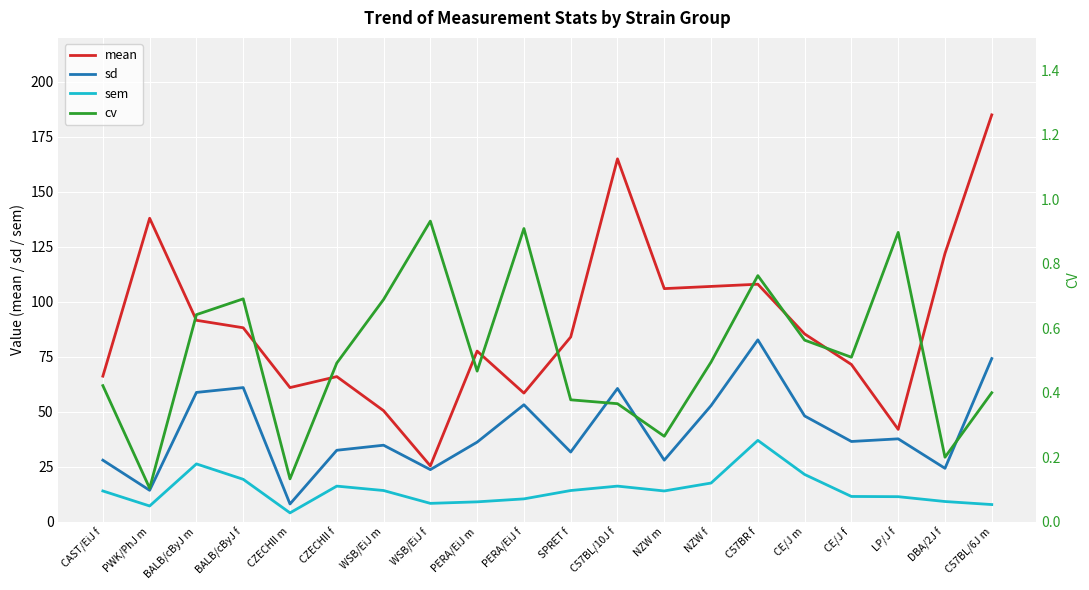

How many lines are shown in the chart?

4